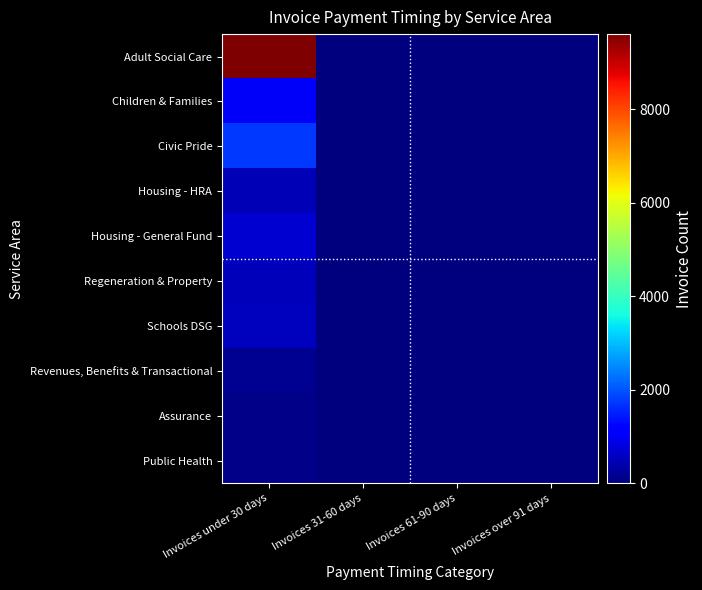

What is the maximum value shown in the chart?

9602